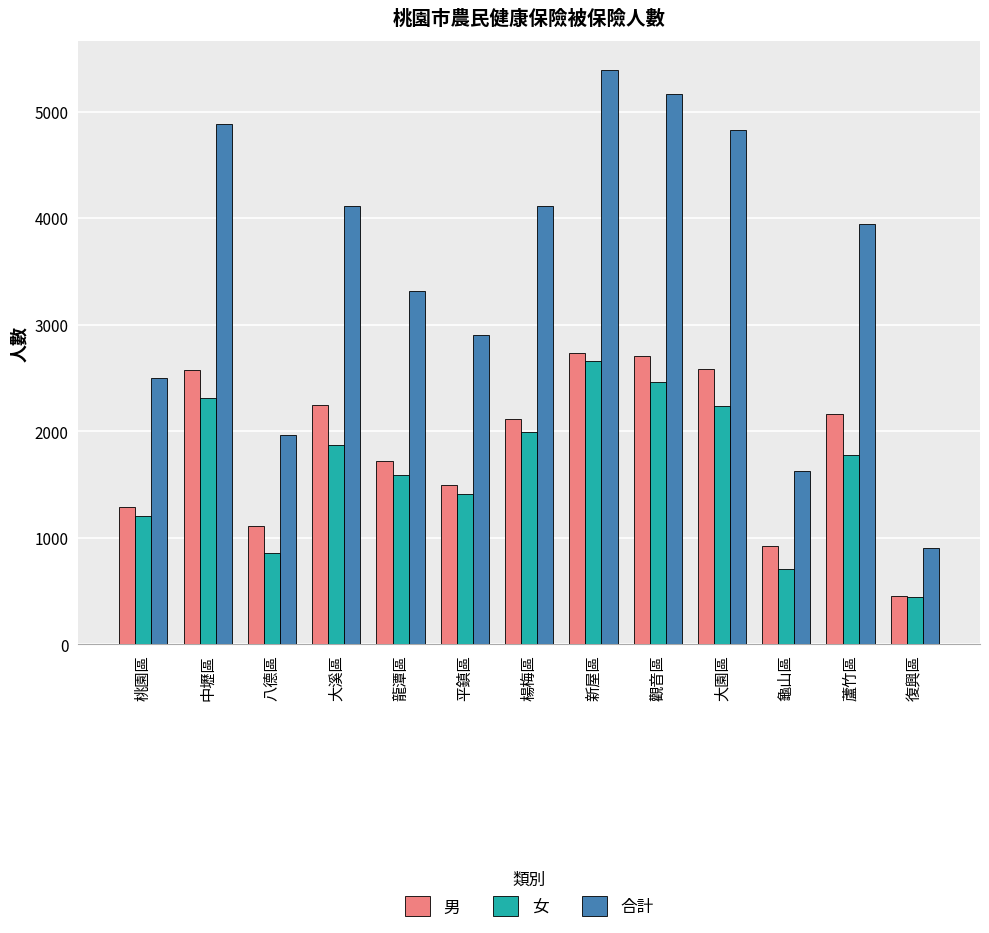

What are all the series names shown in the legend?

男, 女, 合計